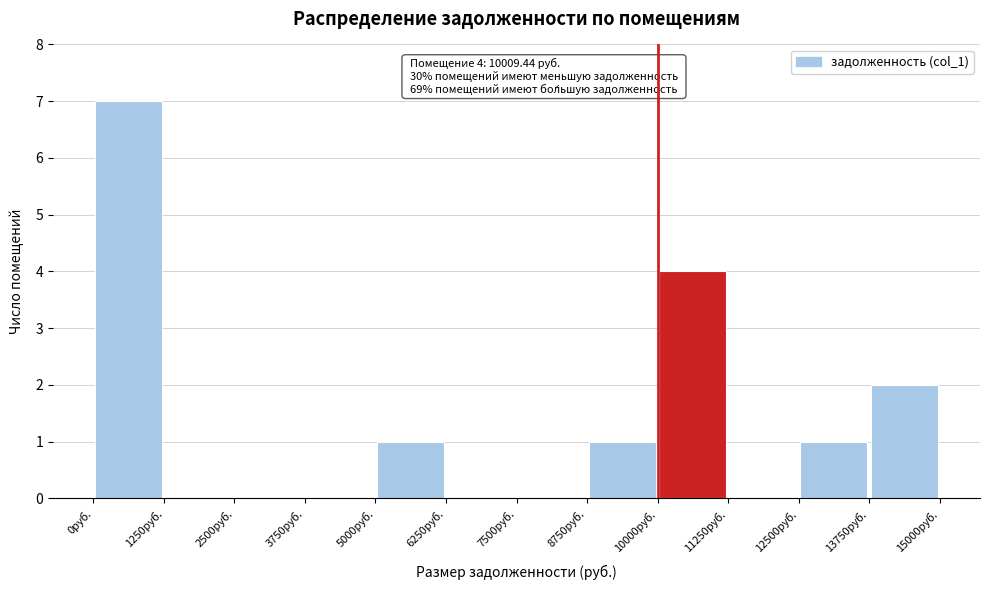

Over which range of the x-axis is the bar tallest?

0 to 1250